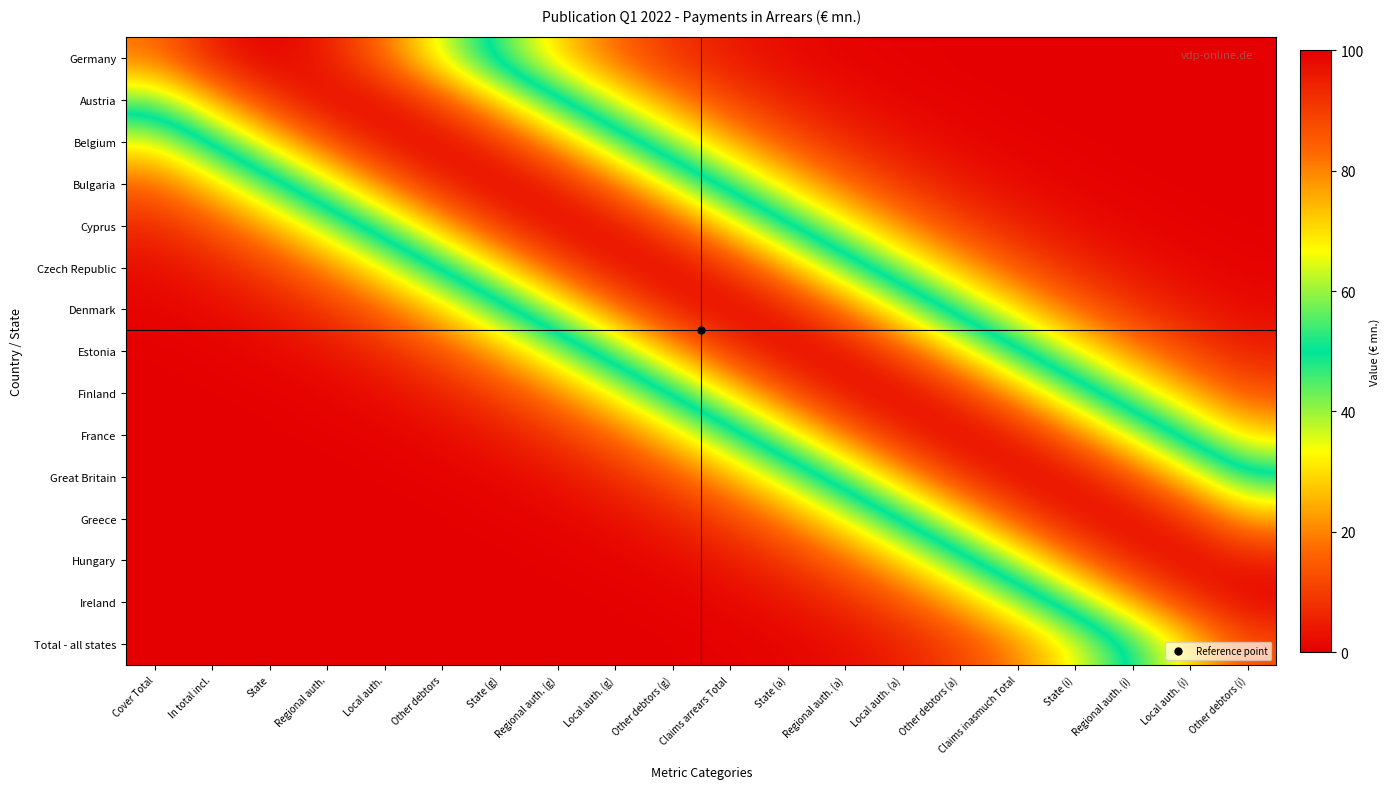

Reading left to right, list all the values displayed in this chart.

Germany: Cover Total=81.9	In total incl.=95.1	State=100.0	Regional auth.=95.1	Local auth.=81.9	Other debtors=63.8	State (g)=44.9	Regional auth. (g)=28.7	Local auth. (g)=16.5	Other debtors (g)=8.6	Claims arrears Total=4.1	State (a)=1.7	Regional auth. (a)=0.7	Local auth. (a)=0.2	Other debtors (a)=0.1	Claims inasmuch Total=0.0	State (i)=0.0	Regional auth. (i)=0.0	Local auth. (i)=0.0	Other debtors (i)=0.0
Austria: Cover Total=57.4	In total incl.=76.2	State=91.5	Regional auth.=99.4	Local auth.=97.8	Other debtors=87.0	State (g)=70.1	Regional auth. (g)=51.1	Local auth. (g)=33.7	Other debtors (g)=20.1	Claims arrears Total=10.8	State (a)=5.3	Regional auth. (a)=2.3	Local auth. (a)=0.9	Other debtors (a)=0.3	Claims inasmuch Total=0.1	State (i)=0.0	Regional auth. (i)=0.0	Local auth. (i)=0.0	Other debtors (i)=0.0
Belgium: Cover Total=33.7	In total incl.=51.1	State=70.1	Regional auth.=87.0	Local auth.=97.8	Other debtors=99.4	State (g)=91.5	Regional auth. (g)=76.2	Local auth. (g)=57.4	Other debtors (g)=39.1	Claims arrears Total=24.1	State (a)=13.5	Regional auth. (a)=6.8	Local auth. (a)=3.1	Other debtors (a)=1.3	Claims inasmuch Total=0.5	State (i)=0.2	Regional auth. (i)=0.0	Local auth. (i)=0.0	Other debtors (i)=0.0
Bulgaria: Cover Total=16.5	In total incl.=28.7	State=44.9	Regional auth.=63.8	Local auth.=81.9	Other debtors=95.1	State (g)=100.0	Regional auth. (g)=95.1	Local auth. (g)=81.9	Other debtors (g)=63.8	Claims arrears Total=44.9	State (a)=28.7	Regional auth. (a)=16.5	Local auth. (a)=8.6	Other debtors (a)=4.1	Claims inasmuch Total=1.7	State (i)=0.7	Regional auth. (i)=0.2	Local auth. (i)=0.1	Other debtors (i)=0.0
Cyprus: Cover Total=6.8	In total incl.=13.5	State=24.1	Regional auth.=39.1	Local auth.=57.4	Other debtors=76.2	State (g)=91.5	Regional auth. (g)=99.4	Local auth. (g)=97.8	Other debtors (g)=87.0	Claims arrears Total=70.1	State (a)=51.1	Regional auth. (a)=33.7	Local auth. (a)=20.1	Other debtors (a)=10.8	Claims inasmuch Total=5.3	State (i)=2.3	Regional auth. (i)=0.9	Local auth. (i)=0.3	Other debtors (i)=0.1
Czech Republic: Cover Total=2.3	In total incl.=5.3	State=10.8	Regional auth.=20.1	Local auth.=33.7	Other debtors=51.1	State (g)=70.1	Regional auth. (g)=87.0	Local auth. (g)=97.8	Other debtors (g)=99.4	Claims arrears Total=91.5	State (a)=76.2	Regional auth. (a)=57.4	Local auth. (a)=39.1	Other debtors (a)=24.1	Claims inasmuch Total=13.5	State (i)=6.8	Regional auth. (i)=3.1	Local auth. (i)=1.3	Other debtors (i)=0.5
Denmark: Cover Total=0.7	In total incl.=1.7	State=4.1	Regional auth.=8.6	Local auth.=16.5	Other debtors=28.7	State (g)=44.9	Regional auth. (g)=63.8	Local auth. (g)=81.9	Other debtors (g)=95.1	Claims arrears Total=100.0	State (a)=95.1	Regional auth. (a)=81.9	Local auth. (a)=63.8	Other debtors (a)=44.9	Claims inasmuch Total=28.7	State (i)=16.5	Regional auth. (i)=8.6	Local auth. (i)=4.1	Other debtors (i)=1.7
Estonia: Cover Total=0.2	In total incl.=0.5	State=1.3	Regional auth.=3.1	Local auth.=6.8	Other debtors=13.5	State (g)=24.1	Regional auth. (g)=39.1	Local auth. (g)=57.4	Other debtors (g)=76.2	Claims arrears Total=91.5	State (a)=99.4	Regional auth. (a)=97.8	Local auth. (a)=87.0	Other debtors (a)=70.1	Claims inasmuch Total=51.1	State (i)=33.7	Regional auth. (i)=20.1	Local auth. (i)=10.8	Other debtors (i)=5.3
Finland: Cover Total=0.0	In total incl.=0.1	State=0.3	Regional auth.=0.9	Local auth.=2.3	Other debtors=5.3	State (g)=10.8	Regional auth. (g)=20.1	Local auth. (g)=33.7	Other debtors (g)=51.1	Claims arrears Total=70.1	State (a)=87.0	Regional auth. (a)=97.8	Local auth. (a)=99.4	Other debtors (a)=91.5	Claims inasmuch Total=76.2	State (i)=57.4	Regional auth. (i)=39.1	Local auth. (i)=24.1	Other debtors (i)=13.5
France: Cover Total=0.0	In total incl.=0.0	State=0.1	Regional auth.=0.2	Local auth.=0.7	Other debtors=1.7	State (g)=4.1	Regional auth. (g)=8.6	Local auth. (g)=16.5	Other debtors (g)=28.7	Claims arrears Total=44.9	State (a)=63.8	Regional auth. (a)=81.9	Local auth. (a)=95.1	Other debtors (a)=100.0	Claims inasmuch Total=95.1	State (i)=81.9	Regional auth. (i)=63.8	Local auth. (i)=44.9	Other debtors (i)=28.7
Great Britain: Cover Total=0.0	In total incl.=0.0	State=0.0	Regional auth.=0.0	Local auth.=0.2	Other debtors=0.5	State (g)=1.3	Regional auth. (g)=3.1	Local auth. (g)=6.8	Other debtors (g)=13.5	Claims arrears Total=24.1	State (a)=39.1	Regional auth. (a)=57.4	Local auth. (a)=76.2	Other debtors (a)=91.5	Claims inasmuch Total=99.4	State (i)=97.8	Regional auth. (i)=87.0	Local auth. (i)=70.1	Other debtors (i)=51.1
Greece: Cover Total=0.0	In total incl.=0.0	State=0.0	Regional auth.=0.0	Local auth.=0.0	Other debtors=0.1	State (g)=0.3	Regional auth. (g)=0.9	Local auth. (g)=2.3	Other debtors (g)=5.3	Claims arrears Total=10.8	State (a)=20.1	Regional auth. (a)=33.7	Local auth. (a)=51.1	Other debtors (a)=70.1	Claims inasmuch Total=87.0	State (i)=97.8	Regional auth. (i)=99.4	Local auth. (i)=91.5	Other debtors (i)=76.2
Hungary: Cover Total=0.0	In total incl.=0.0	State=0.0	Regional auth.=0.0	Local auth.=0.0	Other debtors=0.0	State (g)=0.1	Regional auth. (g)=0.2	Local auth. (g)=0.7	Other debtors (g)=1.7	Claims arrears Total=4.1	State (a)=8.6	Regional auth. (a)=16.5	Local auth. (a)=28.7	Other debtors (a)=44.9	Claims inasmuch Total=63.8	State (i)=81.9	Regional auth. (i)=95.1	Local auth. (i)=100.0	Other debtors (i)=95.1
Ireland: Cover Total=0.0	In total incl.=0.0	State=0.0	Regional auth.=0.0	Local auth.=0.0	Other debtors=0.0	State (g)=0.0	Regional auth. (g)=0.0	Local auth. (g)=0.2	Other debtors (g)=0.5	Claims arrears Total=1.3	State (a)=3.1	Regional auth. (a)=6.8	Local auth. (a)=13.5	Other debtors (a)=24.1	Claims inasmuch Total=39.1	State (i)=57.4	Regional auth. (i)=76.2	Local auth. (i)=91.5	Other debtors (i)=99.4
Total - all states: Cover Total=0.0	In total incl.=0.0	State=0.0	Regional auth.=0.0	Local auth.=0.0	Other debtors=0.0	State (g)=0.0	Regional auth. (g)=0.0	Local auth. (g)=0.0	Other debtors (g)=0.1	Claims arrears Total=0.3	State (a)=0.9	Regional auth. (a)=2.3	Local auth. (a)=5.3	Other debtors (a)=10.8	Claims inasmuch Total=20.1	State (i)=33.7	Regional auth. (i)=51.1	Local auth. (i)=70.1	Other debtors (i)=87.0